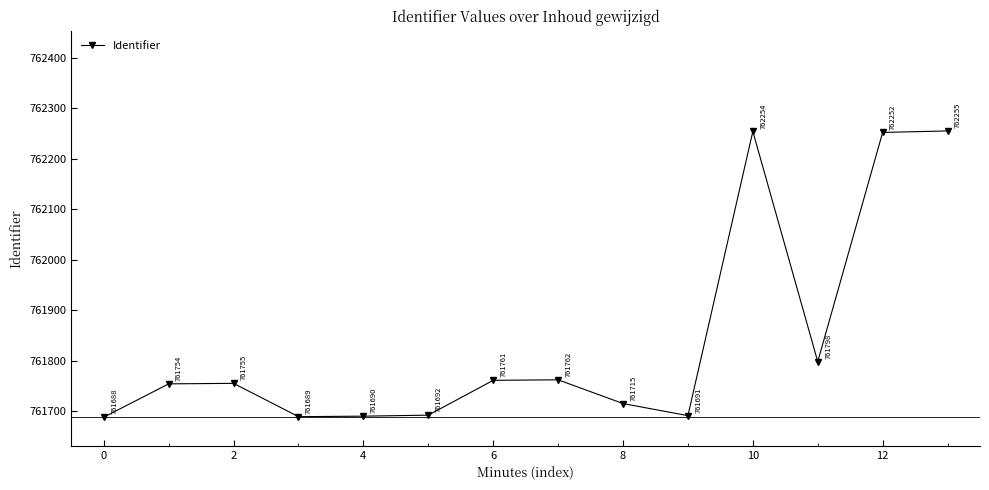

True or false: there are more than 2 points higher than both neighbors.

True